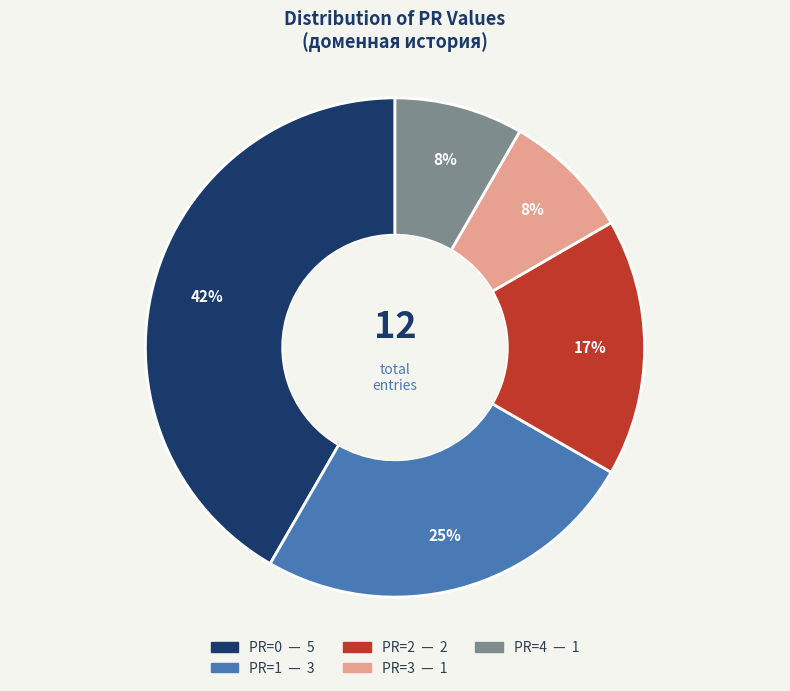

Is there a majority slice in this chart?

No